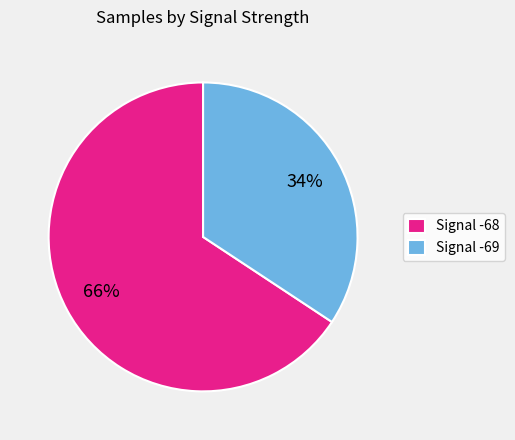

To the nearest percent, what is the average slice percentage?

50%